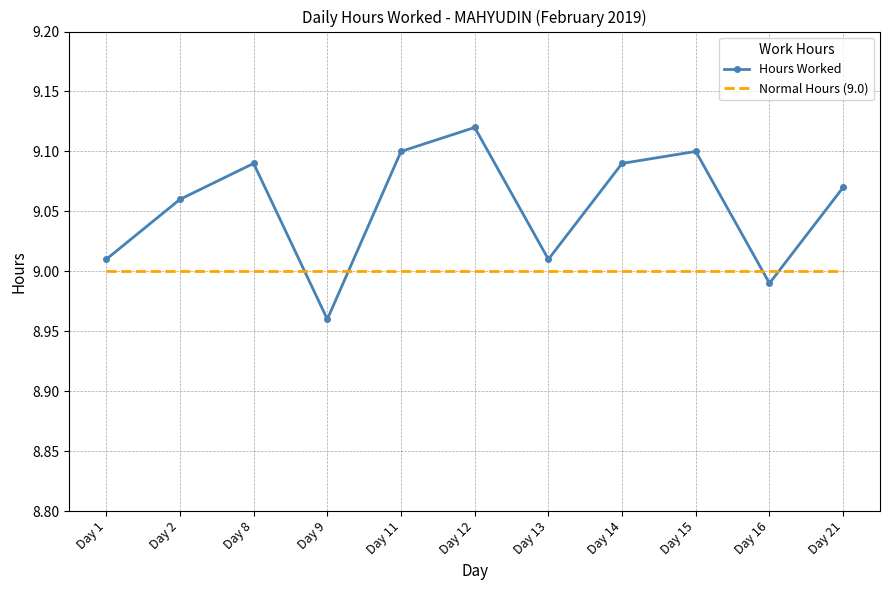

At which category does the chart reach its minimum across all series?

Day 9